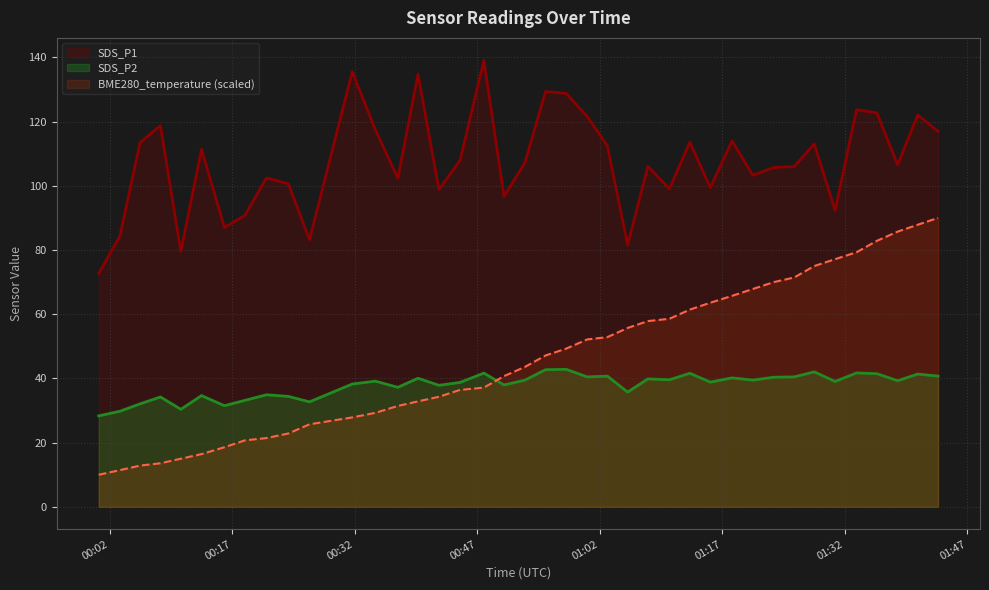

The value of SDS_P1 at 2023/10/13 00:16:03 is 21.0. True or false?

False